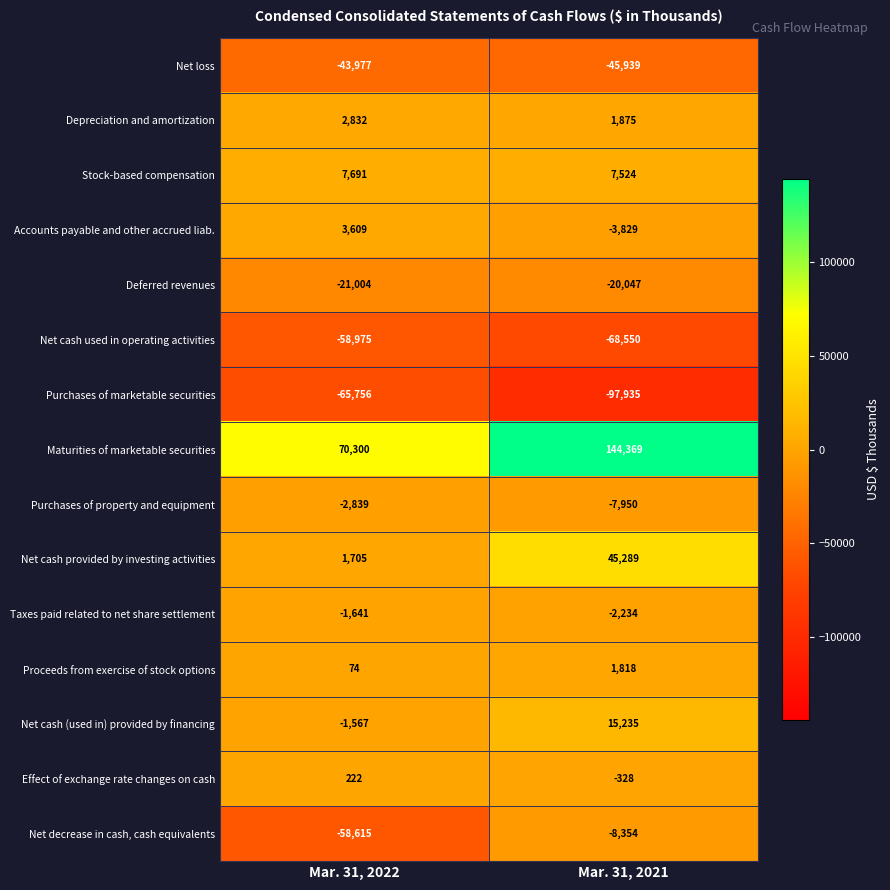

Reading right to left, list all the values displayed in this chart.

Net loss: -45939	-43977
Depreciation and amortization: 1875	2832
Stock-based compensation: 7524	7691
Accounts payable and other accrued liab.: -3829	3609
Deferred revenues: -20047	-21004
Net cash used in operating activities: -68550	-58975
Purchases of marketable securities: -97935	-65756
Maturities of marketable securities: 144369	70300
Purchases of property and equipment: -7950	-2839
Net cash provided by investing activities: 45289	1705
Taxes paid related to net share settlement: -2234	-1641
Proceeds from exercise of stock options: 1818	74
Net cash (used in) provided by financing: 15235	-1567
Effect of exchange rate changes on cash: -328	222
Net decrease in cash, cash equivalents: -8354	-58615